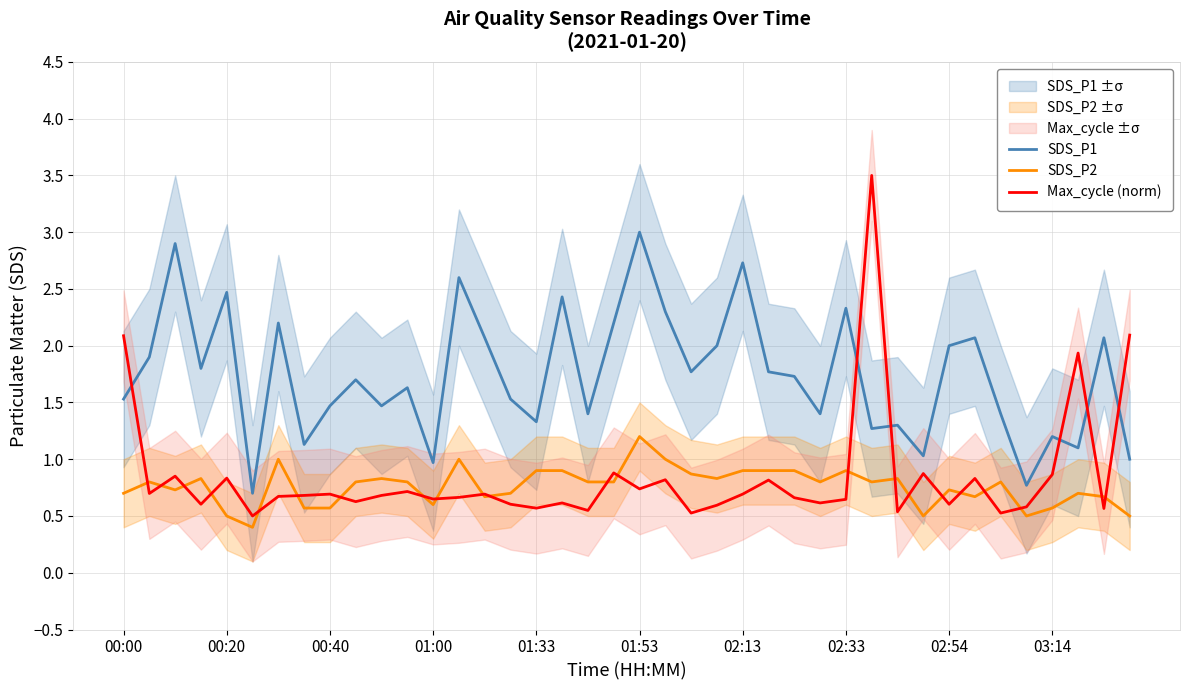

Which series ends up on top after the final intersection of Max_cycle (norm) and SDS_P1?

Max_cycle (norm)